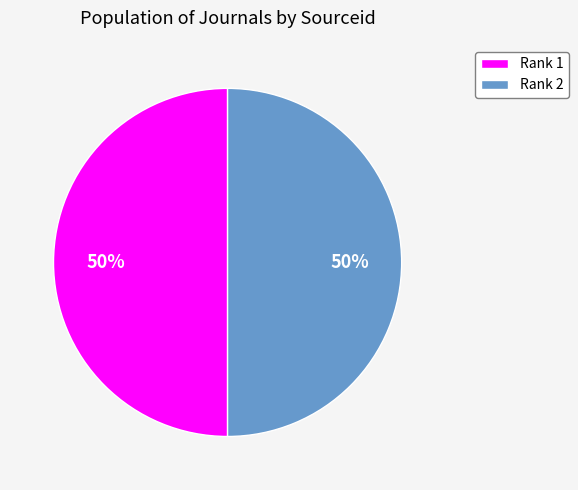

What percentage is the Rank 2 slice, to the nearest percent?

50%